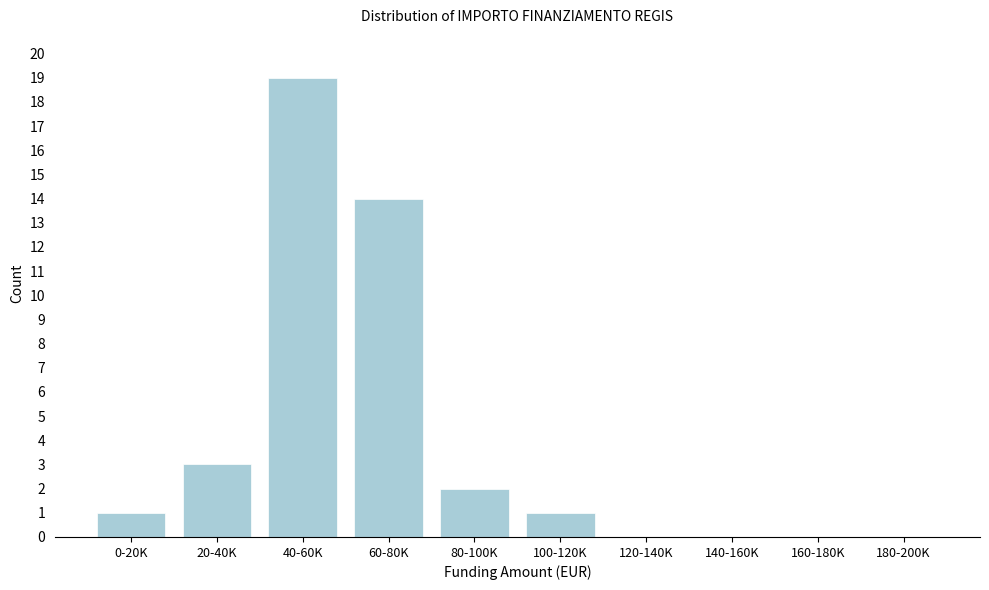

Reading right to left, extract all data points from this chart.

180-200K=0	160-180K=0	140-160K=0	120-140K=0	100-120K=1	80-100K=2	60-80K=14	40-60K=19	20-40K=3	0-20K=1